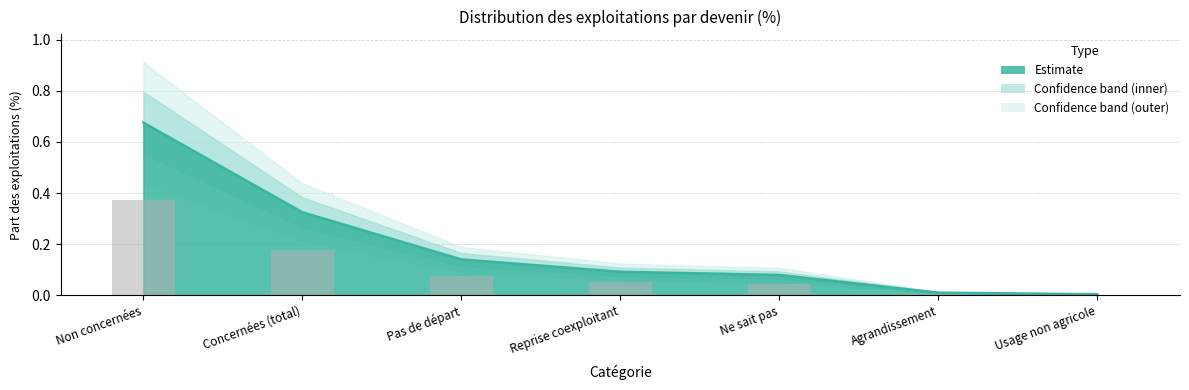

List the labels in order of value, smallest first.

Usage non agricole, Agrandissement, Ne sait pas, Reprise coexploitant, Pas de départ, Concernées (total), Non concernées